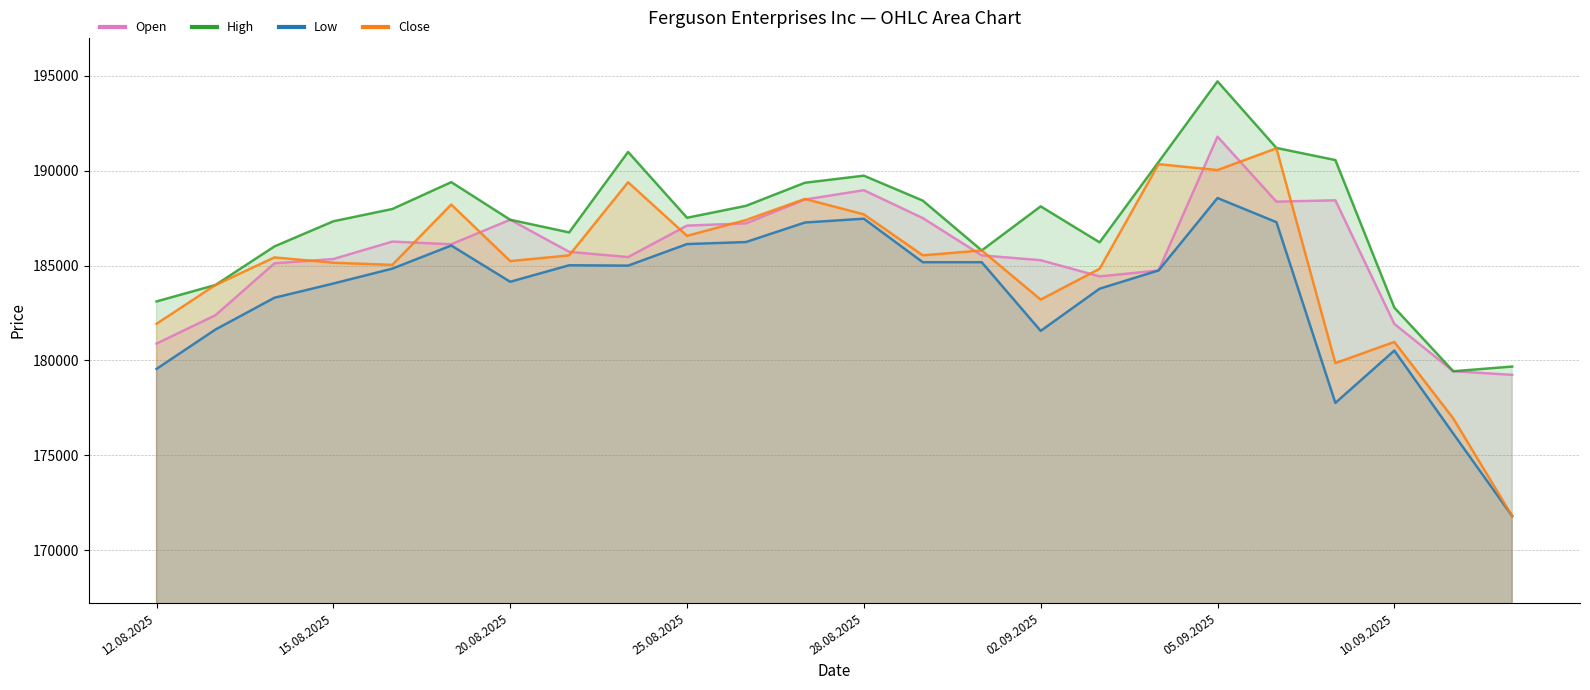

Reading left to right, list all the values displayed in this chart.

Open: 180889	182384	185117	185344	186261	186121	187412	185723	185446	187103	187222	188477	188968	187500	185534	185282	184428	184741	191790	188365	188436	181926	179432	179242
High: 183109	183976	186007	187332	187978	189392	187412	186745	190984	187517	188144	189361	189734	188420	185795	188117	186221	190454	194702	191194	190556	182784	179432	179679
Low: 179556	181631	183304	184053	184837	186055	184145	185015	184996	186131	186238	187266	187468	185175	185174	181559	183780	184741	188556	187285	177765	180521	176148	171803
Close: 181931	183976	185428	185147	185036	188212	185235	185535	189387	186564	187396	188509	187696	185538	185795	183206	184831	190340	190029	191174	179860	180975	176946	171803